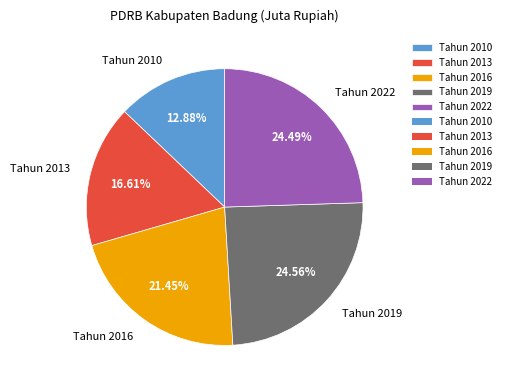

To the nearest percent, what is the difference between the largest and smallest slice percentages?

12%